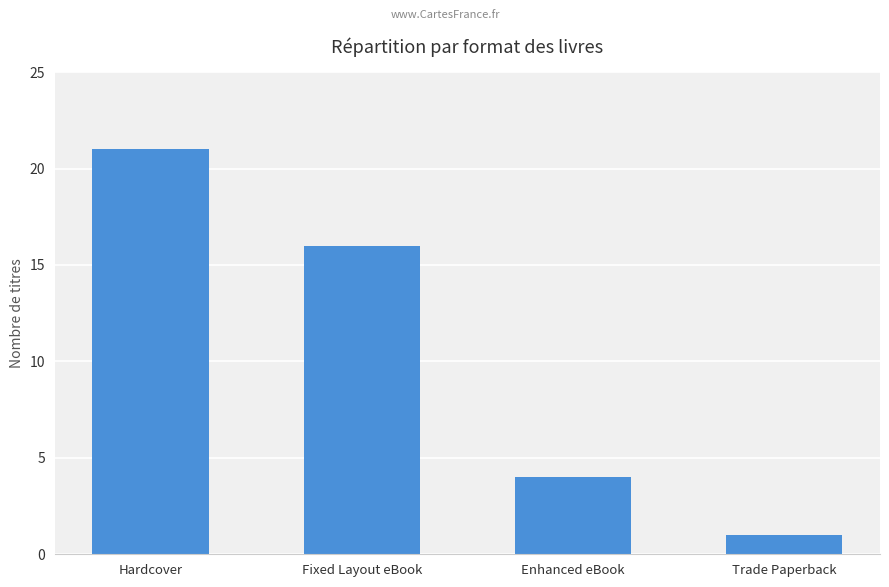

Which category has the highest value across all series?

Hardcover